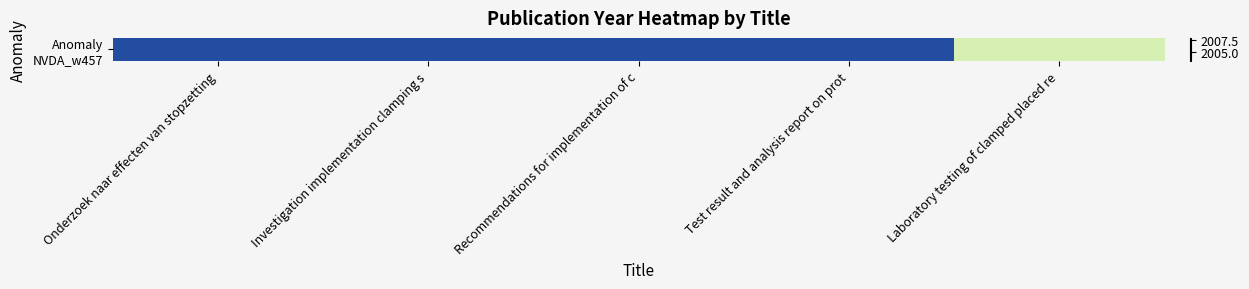

What is the approximate value at Recommendations for implementation of c?

2007